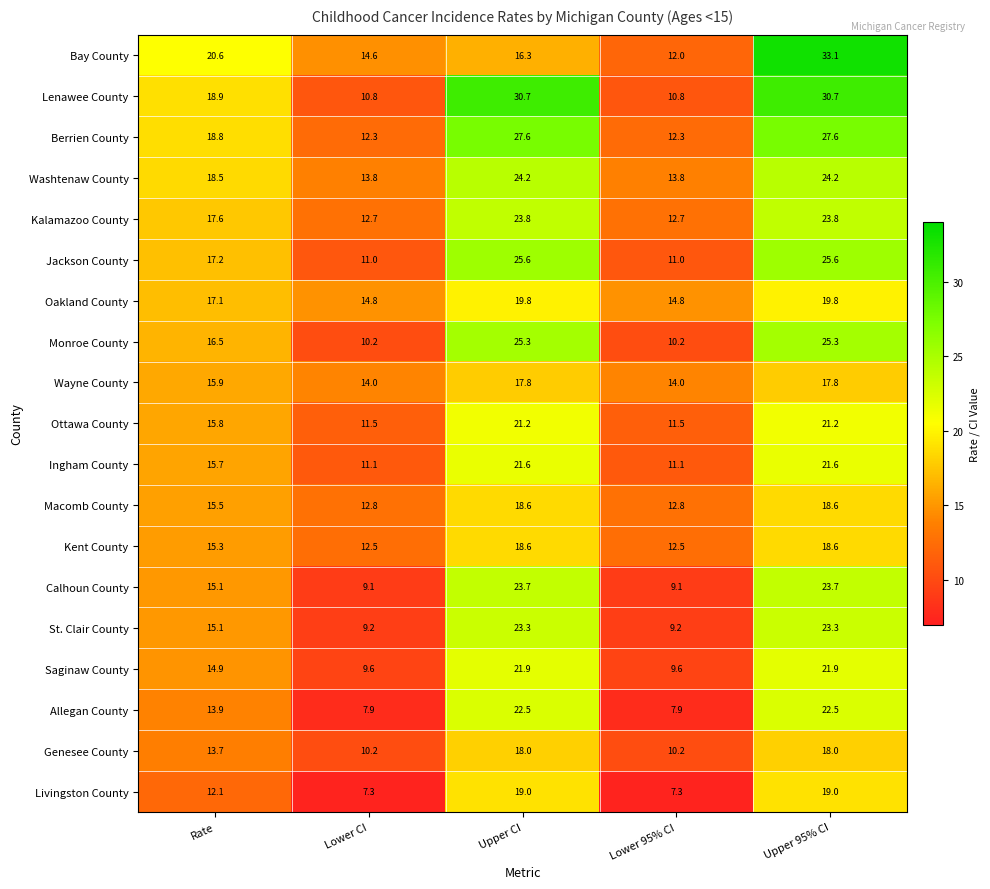

What is the difference between the maximum and minimum values in the Macomb County series?

5.8